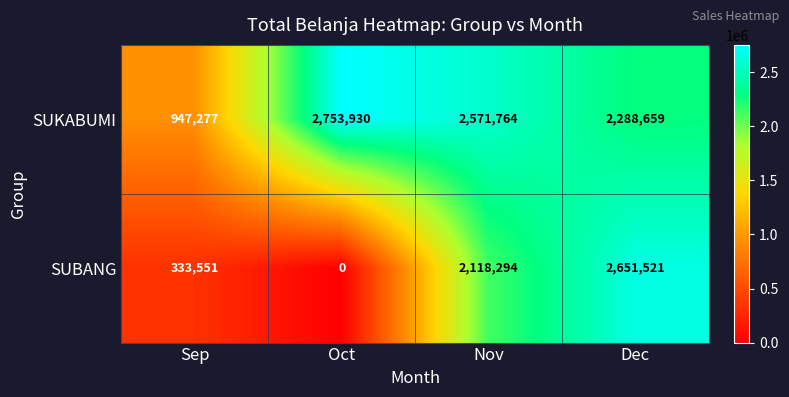

True or false: SUBANG has a value of 2118294 at Nov.

True